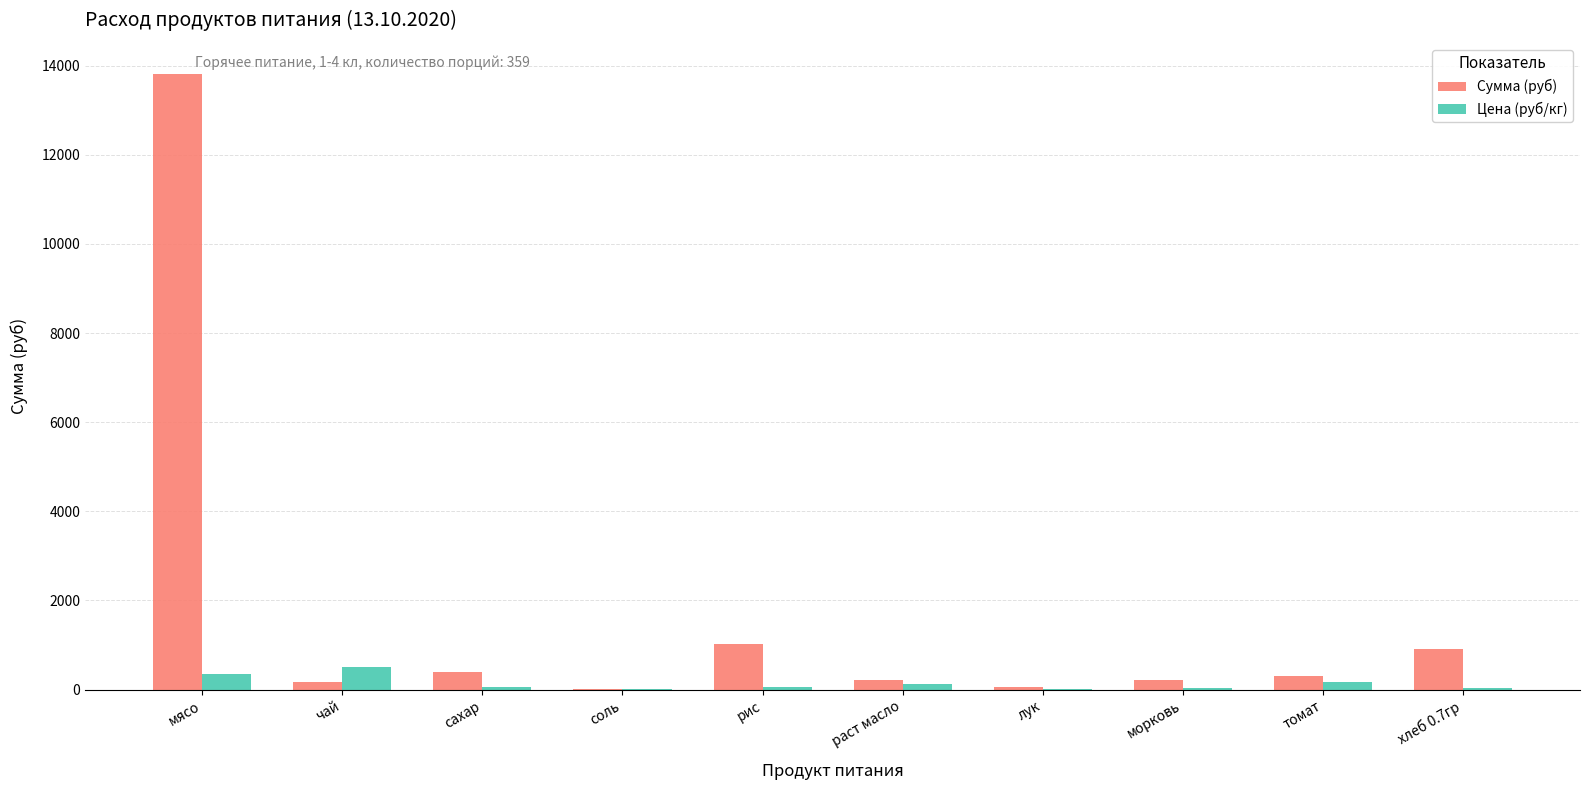

How many series are shown in this chart?

2